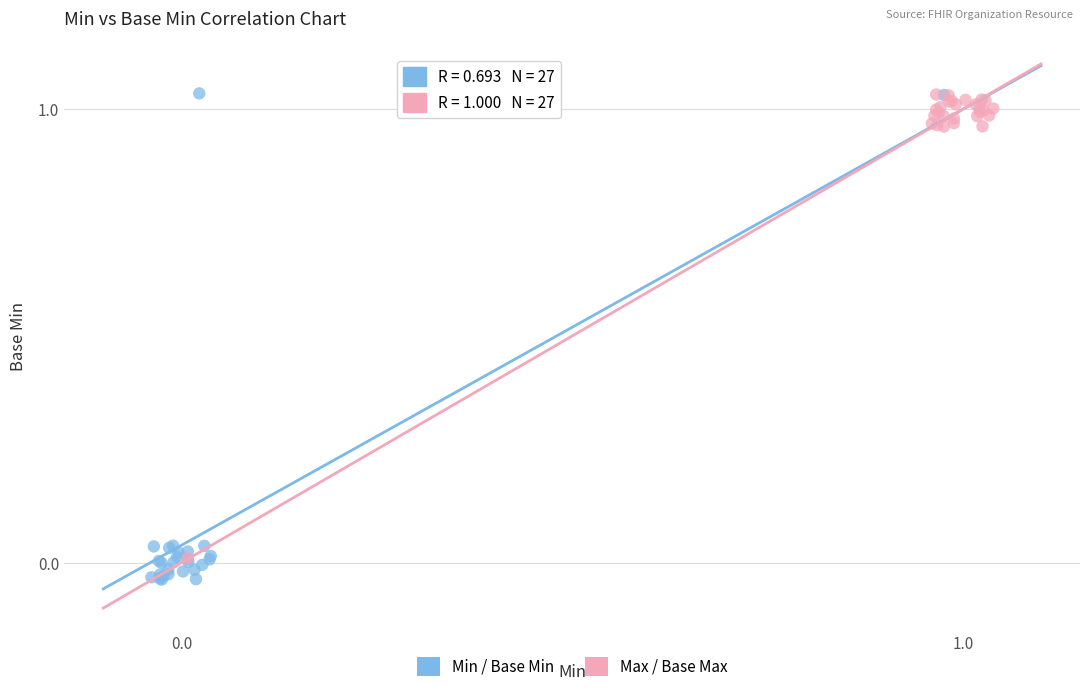

Which series has the largest Y range (max minus min)?

Min / Base Min